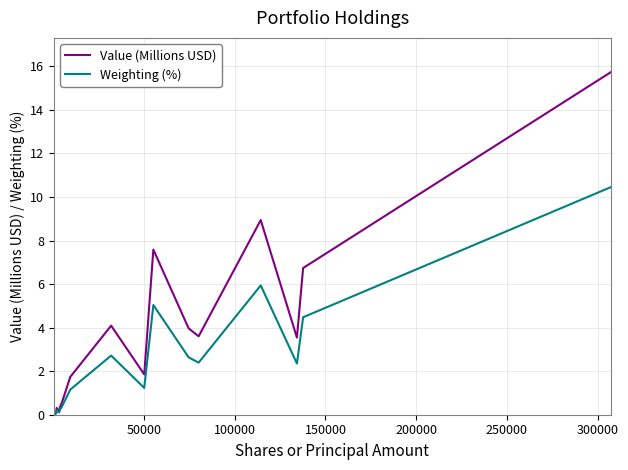

Which series has the largest total across all categories?

Value (Millions USD)